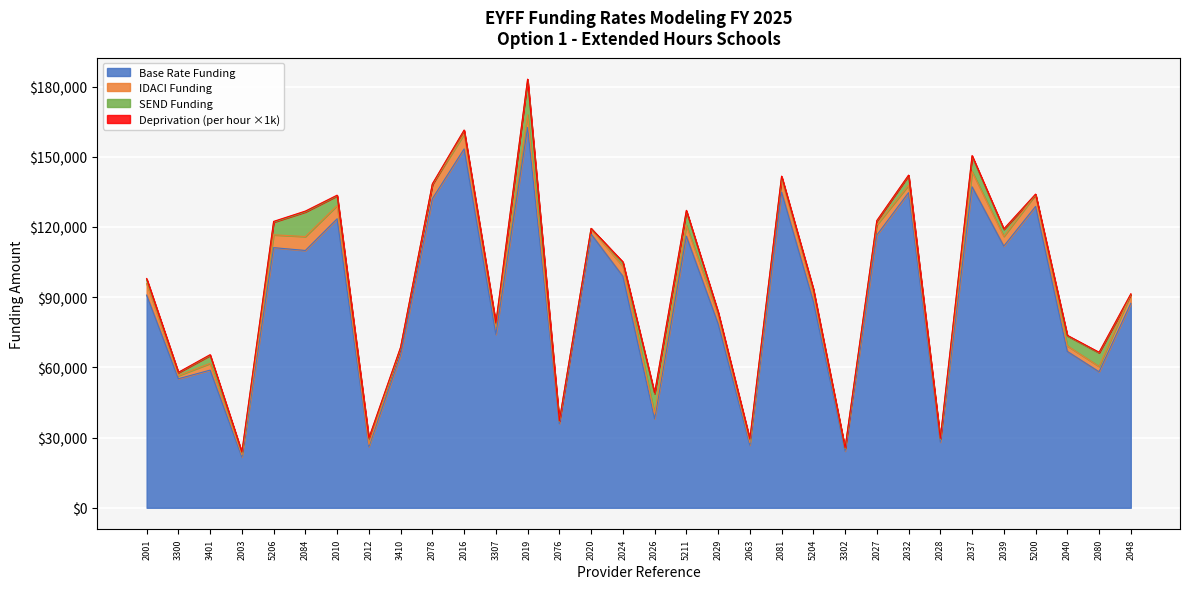

What is the difference between the second highest and minimum values in the Base Rate Funding series?

131637.1